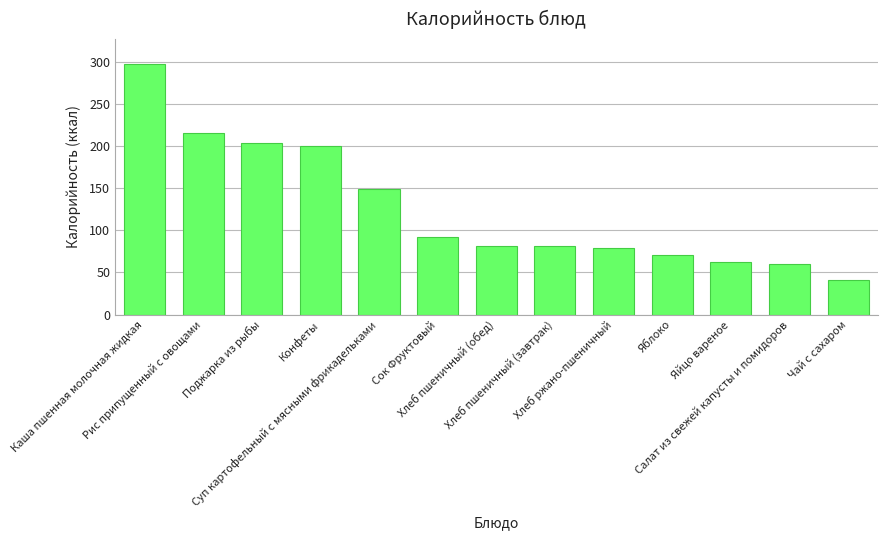

Are the bars grouped side by side (vs. stacked)?

No